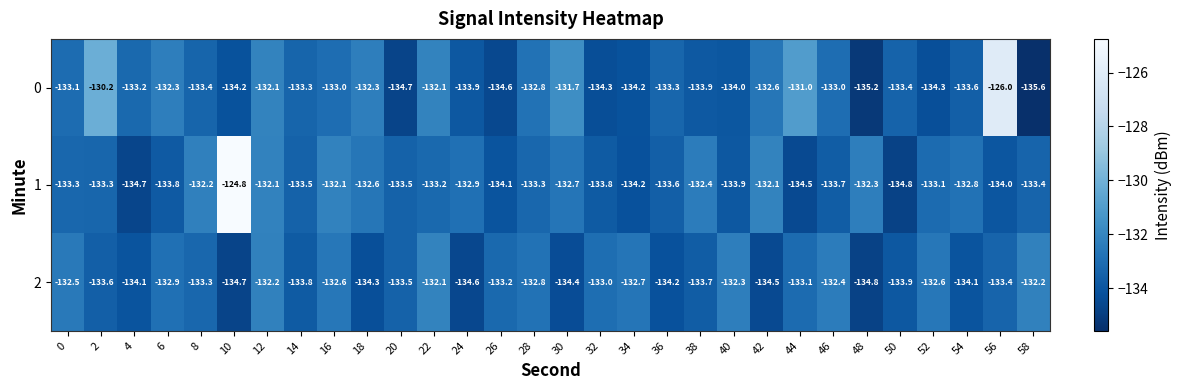

What is the sum of the 1 values at 20 and 8?

-265.7